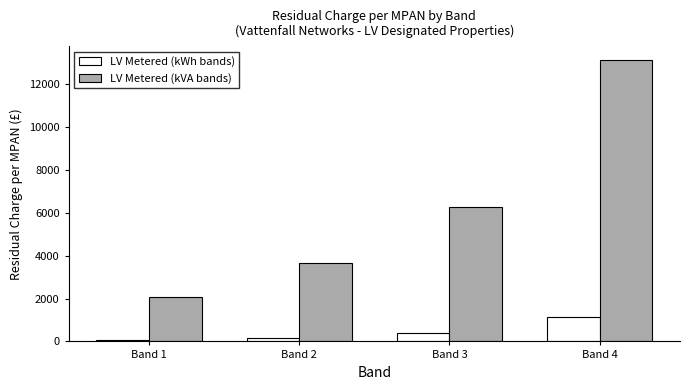

True or false: LV Metered (kWh bands) has a value of 1160.0 at Band 4.

True